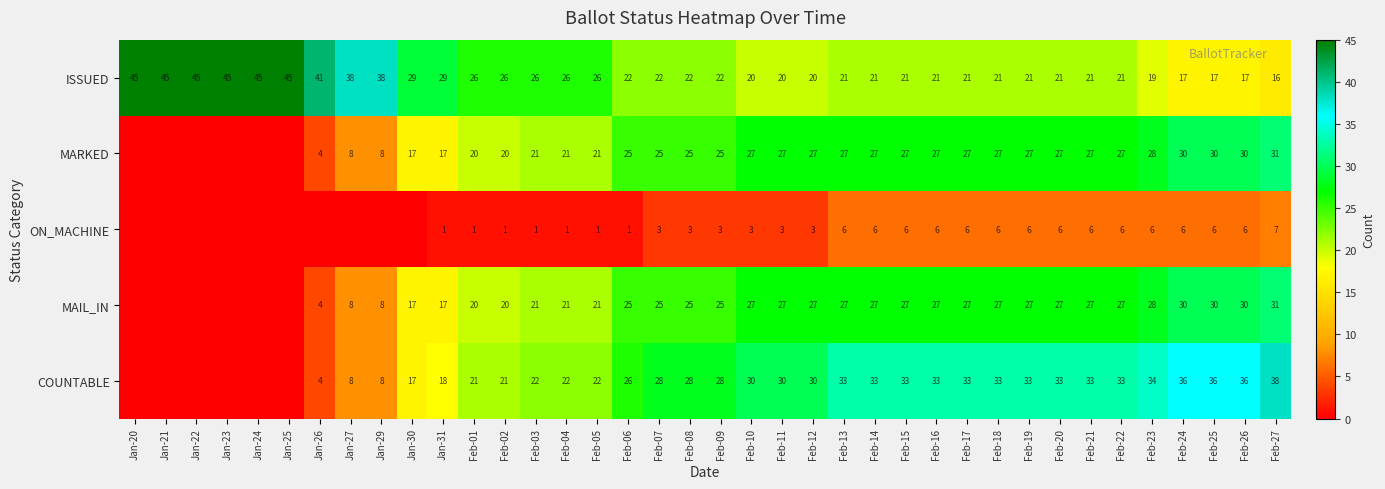

Is it true that MARKED equals 25 at Feb-07?

True